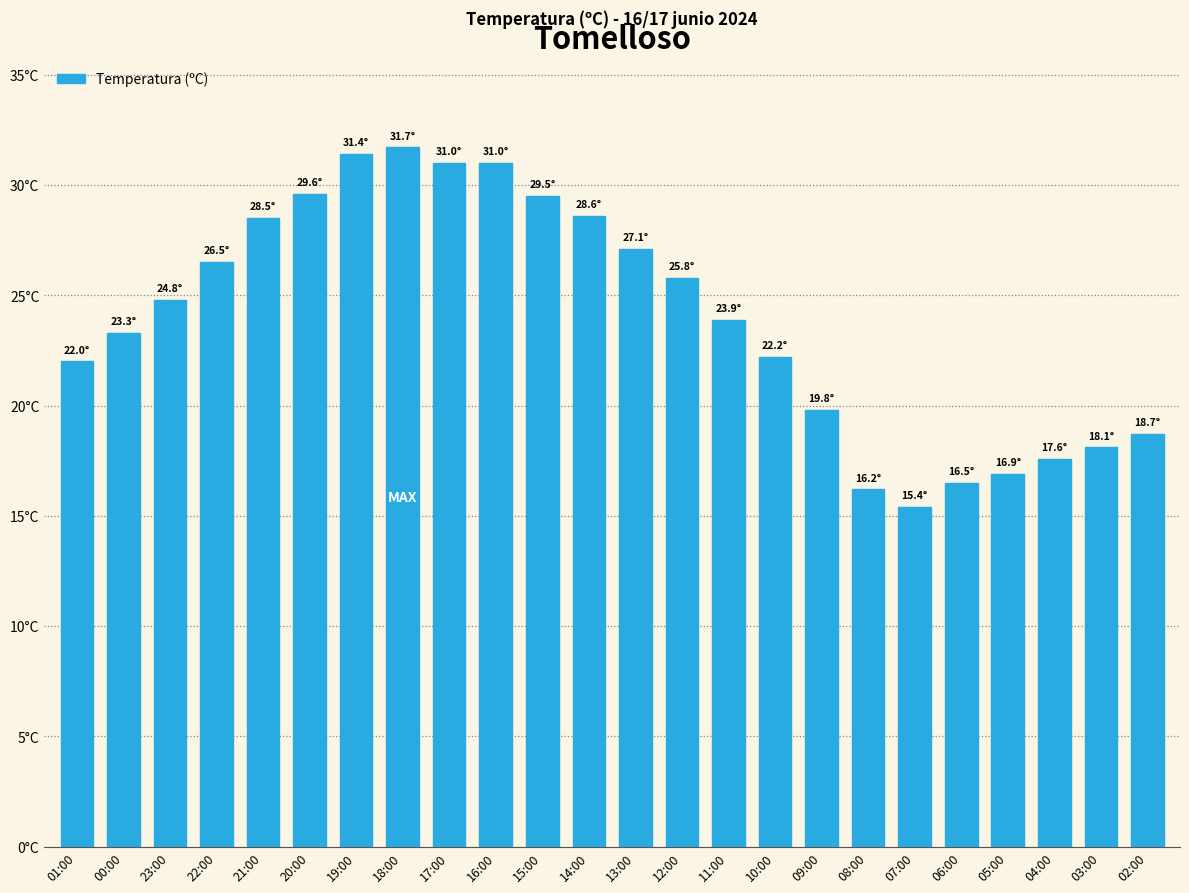

Is it true that the value at 03:00 is 31.3?

False